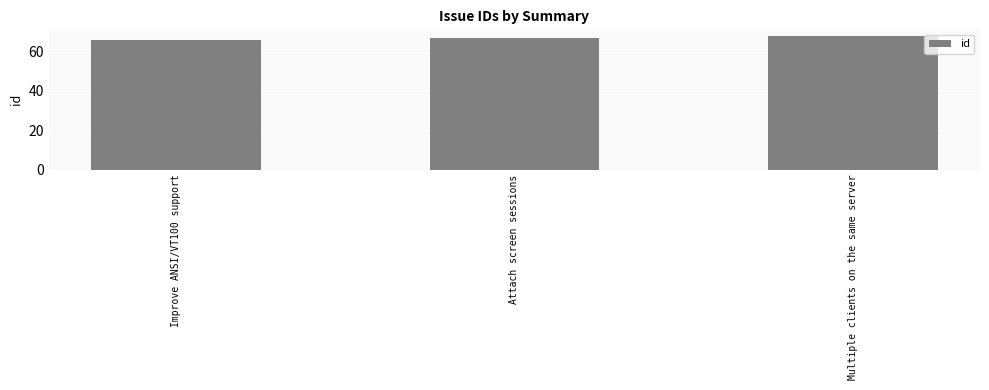

Read the value at Improve ANSI/VT100 support.

66